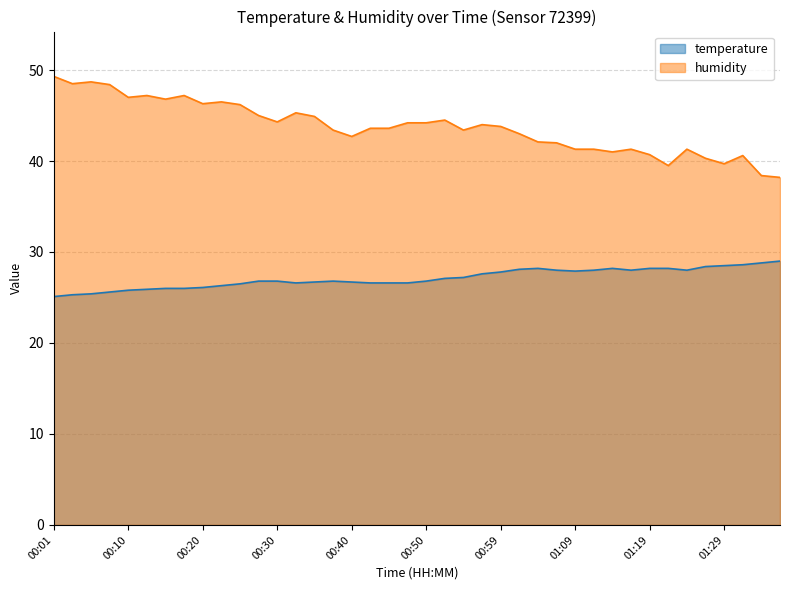

Which series has the largest range (max minus min)?

humidity